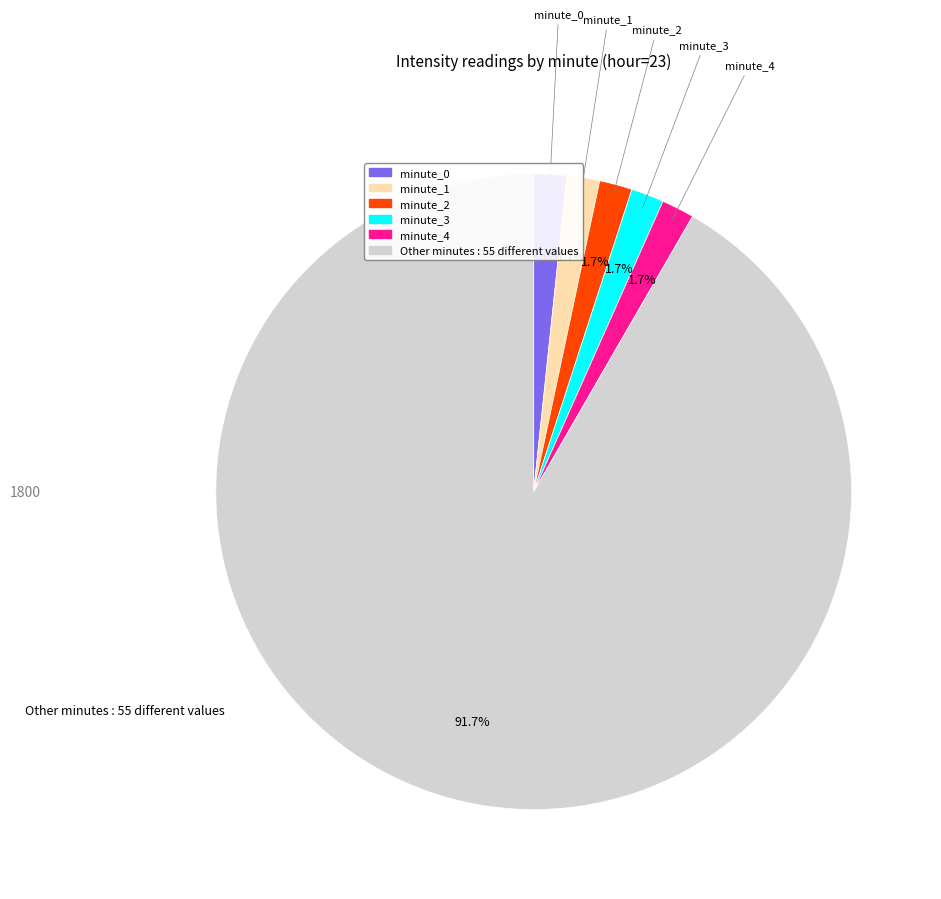

How many segments does this pie chart have?

6